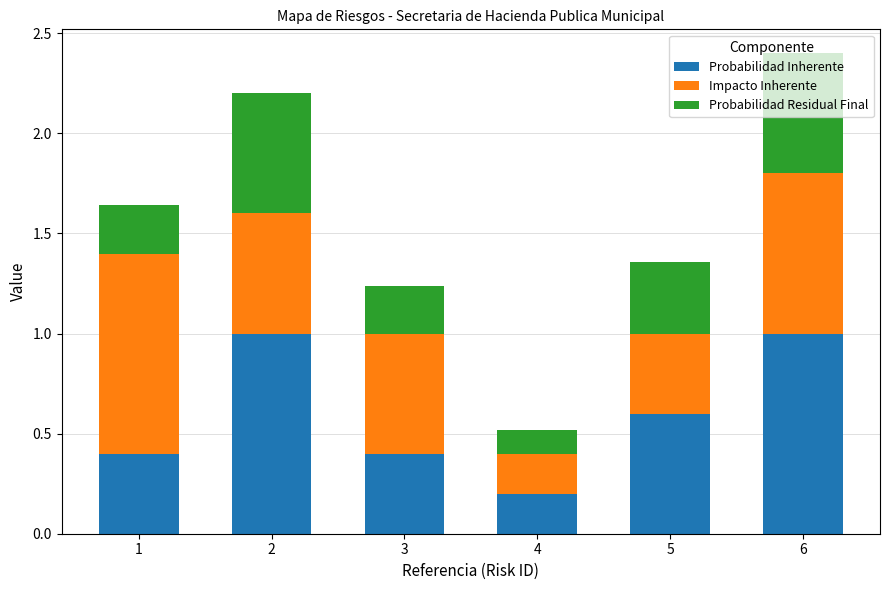

What is the sum of the Probabilidad Inherente values at 4 and 5?

0.8